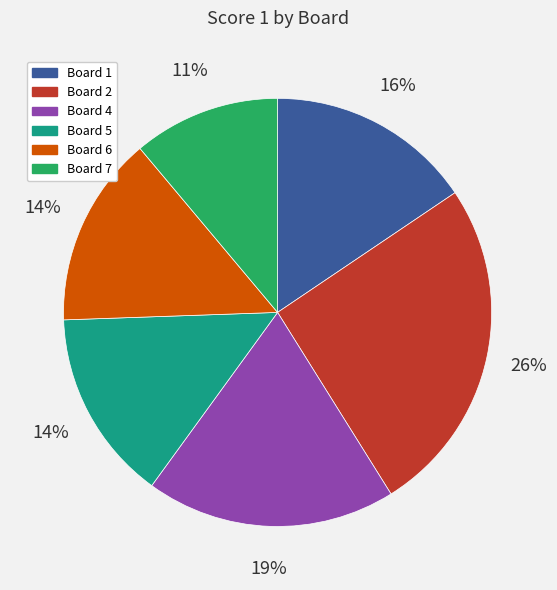

To the nearest percent, what is the average slice percentage?

17%